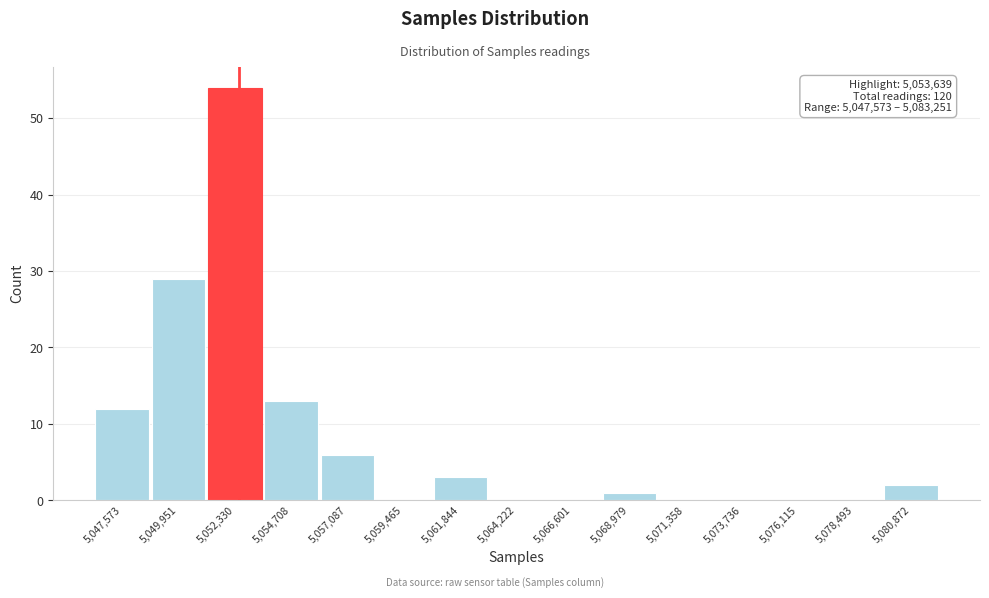

Reading left to right, extract all data points from this chart.

5,047,573=12	5,049,951=29	5,052,330=54	5,054,708=13	5,057,087=6	5,059,465=0	5,061,844=3	5,064,222=0	5,066,601=0	5,068,979=1	5,071,358=0	5,073,736=0	5,076,115=0	5,078,493=0	5,080,872=2